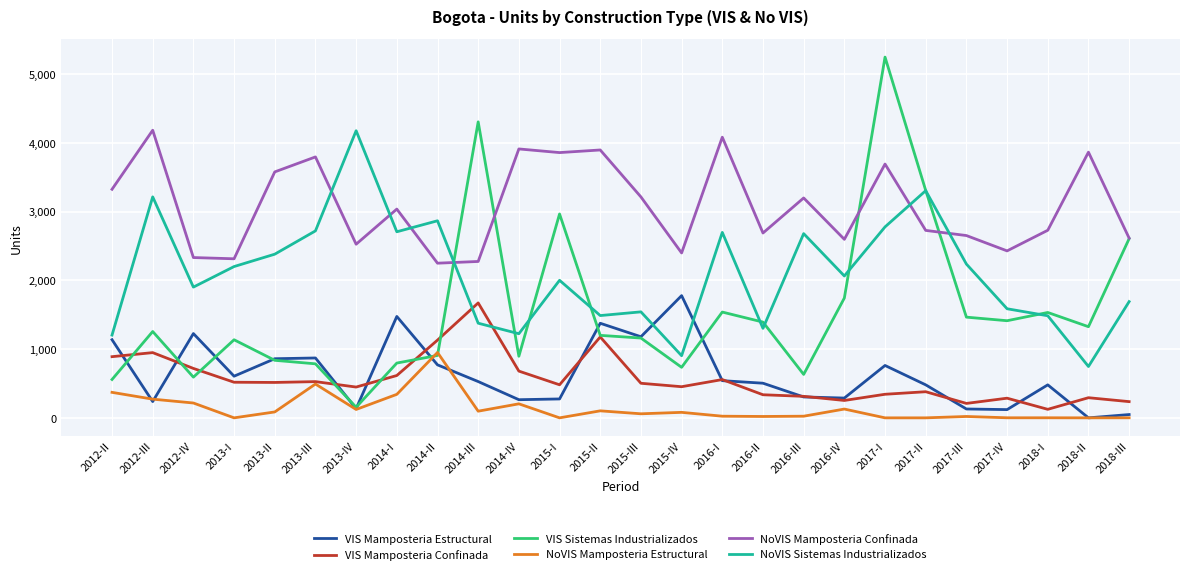

At how many categories does at least one series exceed 4139?

4